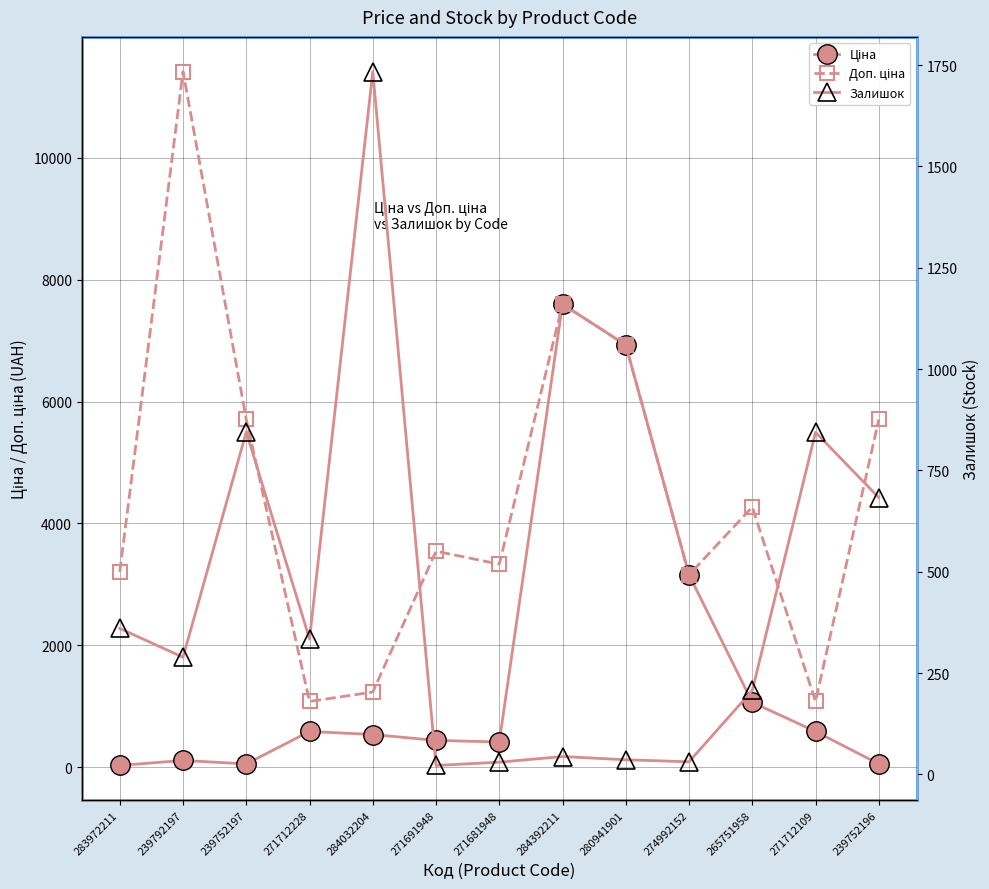

Reading right to left, list all the values displayed in this chart.

Ціна: 239752196=57.0	271712109=589.9	265751958=1067.3	274992152=3157.9	280941901=6925.7	284392211=7596.5	271681948=416.6	271691948=443.1	284032204=539.0	271712228=589.9	239752197=57.0	239792197=114.1	283972211=32.0
Доп. ціна: 239752196=5705.0	271712109=1081.7	265751958=4269.4	274992152=3158.0	280941901=6925.7	284392211=7596.5	271681948=3332.5	271691948=3545.0	284032204=1235.4	271712228=1081.7	239752197=5705.0	239792197=11410.0	283972211=3205.0
Залишок: 239752196=683.0	271712109=844.0	265751958=207.0	274992152=31.0	280941901=36.0	284392211=44.0	271681948=30.0	271691948=22.0	284032204=1734.0	271712228=334.0	239752197=845.0	239792197=289.0	283972211=360.0